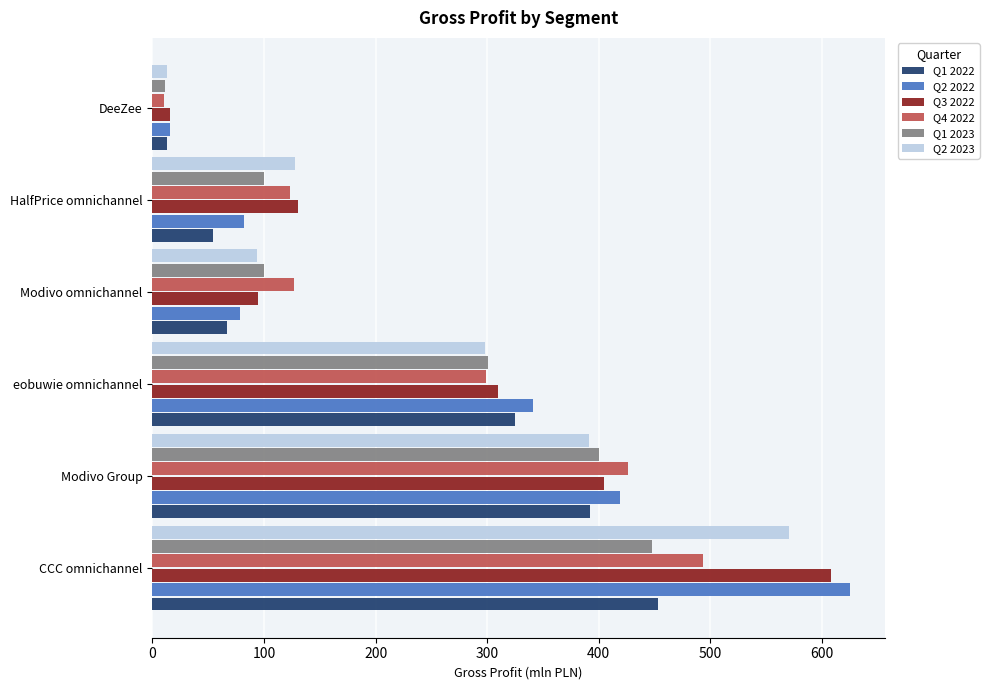

What is the minimum value shown in the chart?

10.3